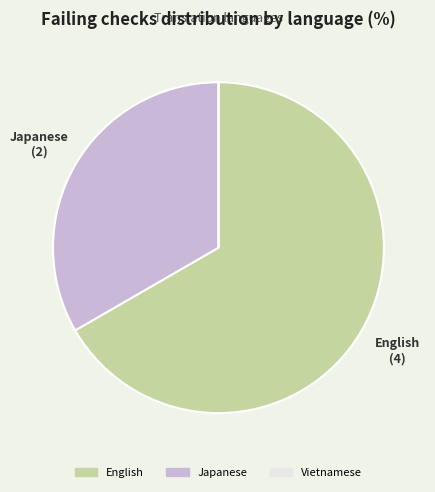

What is the ratio of the value at Japanese to the value at English?

0.5